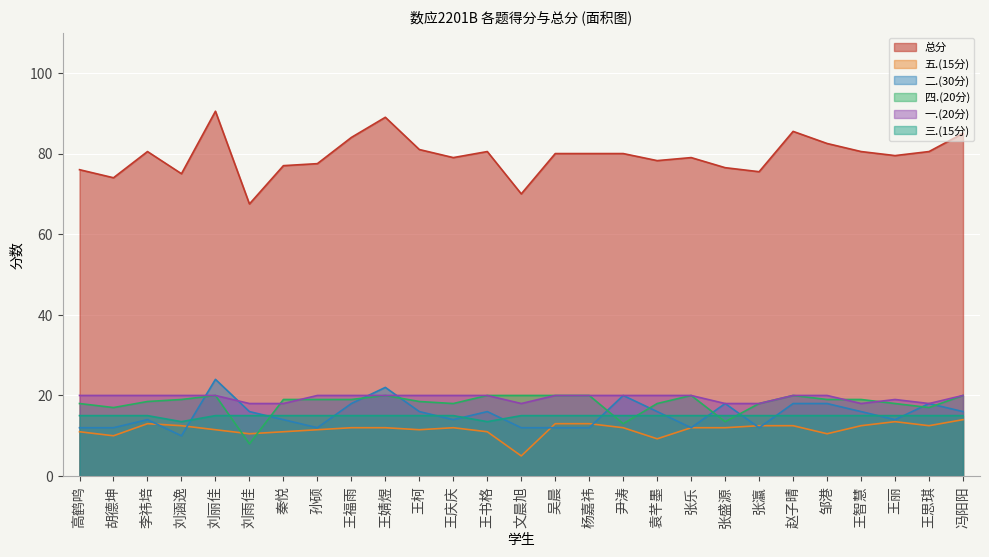

Which label corresponds to the largest value in the chart?

刘丽佳